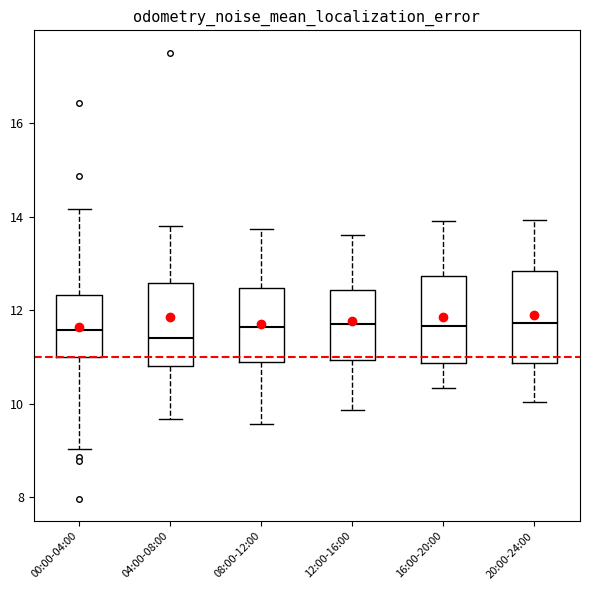

Reading left to right, transcribe this box plot: for each box, give where its median line is, the range the box spans, and where its two whiskers end, as read against the y-axis. The values are not printed on the chart, so give them approximately, as read against the axis.

00:00-04:00: median 11.6, box 11.0 to 12.4, whiskers 9.0 to 14.2
04:00-08:00: median 11.4, box 10.8 to 12.6, whiskers 9.6 to 13.8
08:00-12:00: median 11.6, box 11.0 to 12.4, whiskers 9.6 to 13.8
12:00-16:00: median 11.8, box 11.0 to 12.4, whiskers 9.8 to 13.6
16:00-20:00: median 11.6, box 10.8 to 12.8, whiskers 10.4 to 14.0
20:00-24:00: median 11.8, box 10.8 to 12.8, whiskers 10.0 to 14.0